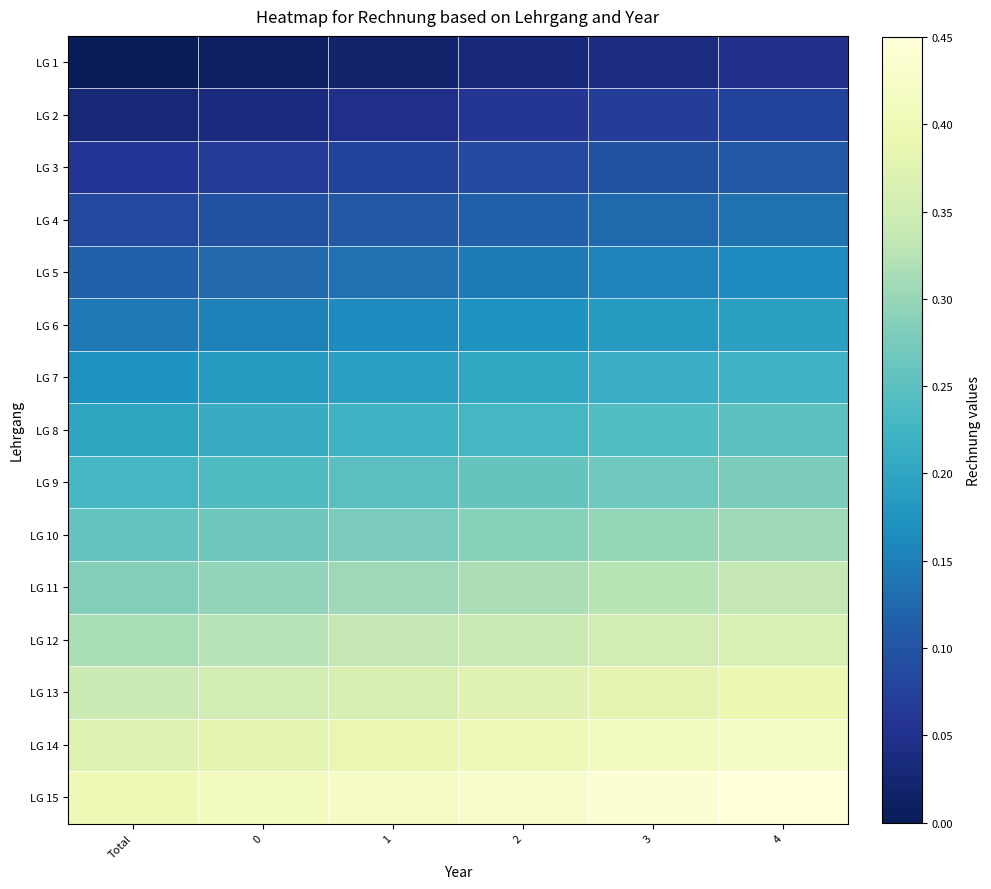

What is the total value across all series at 3?

3.6